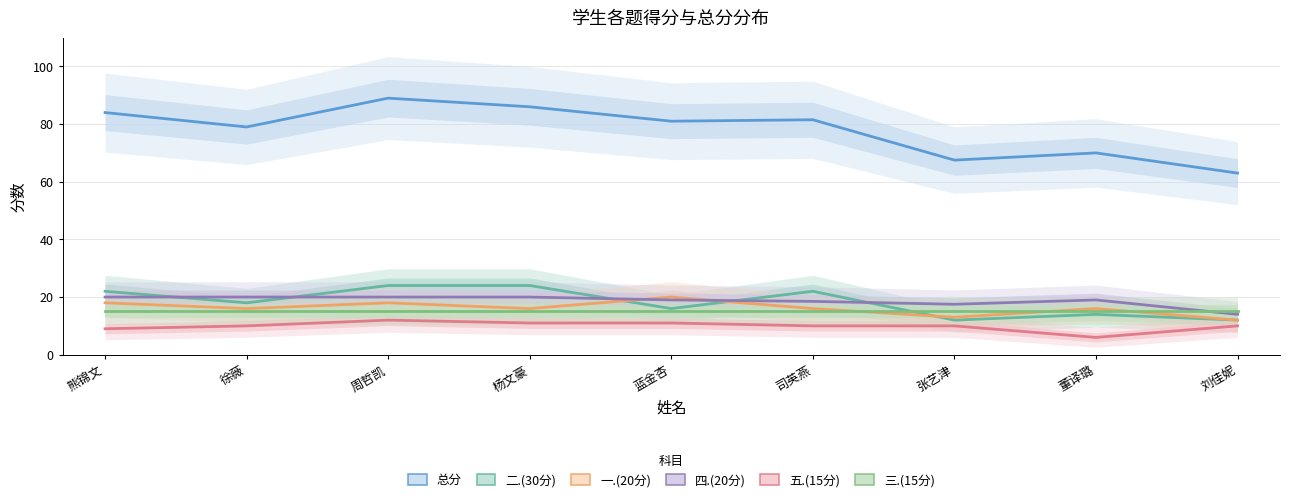

Reading right to left, what are all the values shown in this chart?

总分: 63.0	70.0	67.5	81.5	81.0	86.0	89.0	79.0	84.0
二.(30分): 12.0	14.0	12.0	22.0	16.0	24.0	24.0	18.0	22.0
一.(20分): 12.0	16.0	13.0	16.0	20.0	16.0	18.0	16.0	18.0
四.(20分): 14.0	19.0	17.5	18.5	19.0	20.0	20.0	20.0	20.0
五.(15分): 10.0	6.0	10.0	10.0	11.0	11.0	12.0	10.0	9.0
三.(15分): 15.0	15.0	15.0	15.0	15.0	15.0	15.0	15.0	15.0